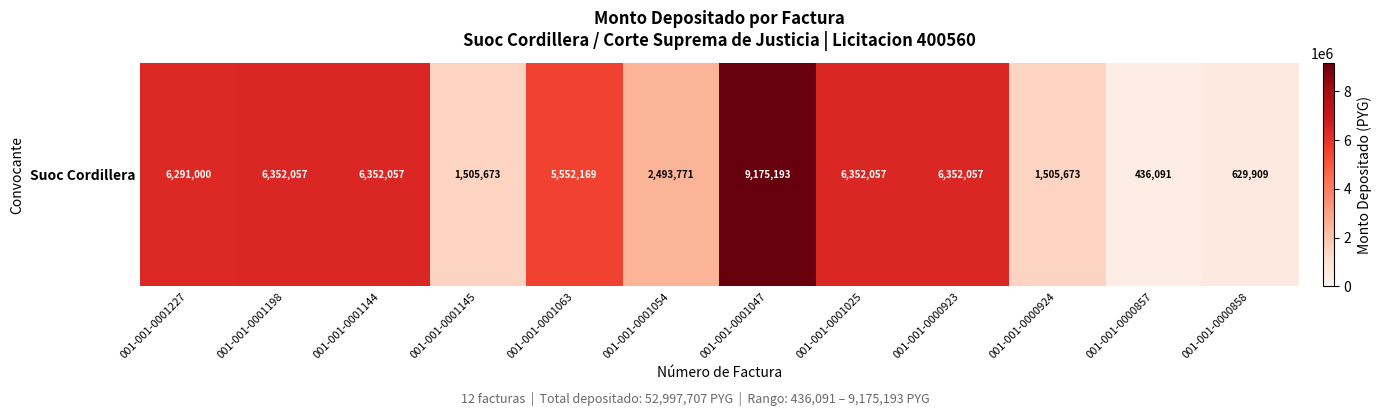

Which category has the highest value across all series?

001-001-0001047